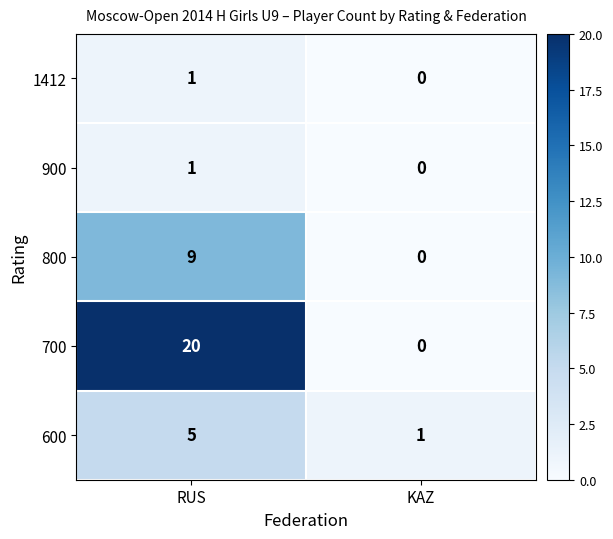

What is the difference between the 700 values at KAZ and RUS?

20